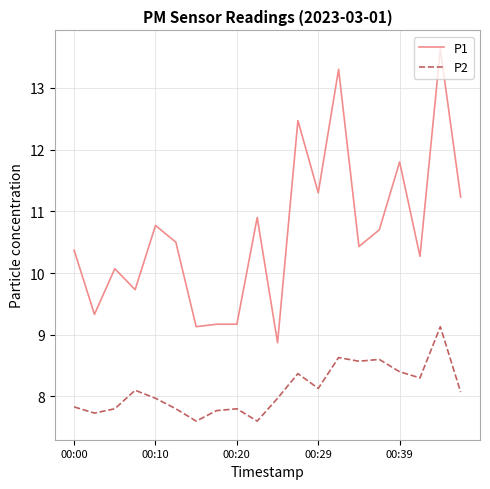

What is the difference between the maximum and second lowest values in the P2 series?

1.5